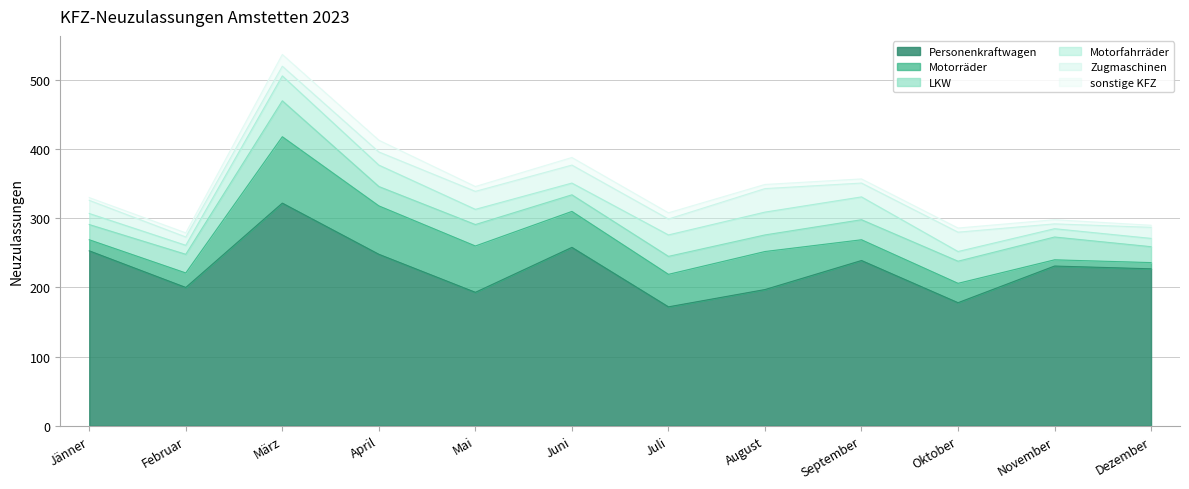

Reading left to right, list all the values displayed in this chart.

Personenkraftwagen: Jänner=253	Februar=200	März=322	April=248	Mai=193	Juni=258	Juli=172	August=197	September=239	Oktober=178	November=231	Dezember=227
Motorräder: Jänner=16	Februar=21	März=96	April=70	Mai=67	Juni=52	Juli=47	August=55	September=30	Oktober=28	November=9	Dezember=9
LKW: Jänner=22	Februar=27	März=52	April=28	Mai=31	Juni=24	Juli=26	August=24	September=29	Oktober=32	November=33	Dezember=23
Motorfahrräder: Jänner=16	Februar=13	März=36	April=31	Mai=22	Juni=17	Juli=31	August=33	September=33	Oktober=14	November=12	Dezember=12
Zugmaschinen: Jänner=19	Februar=12	März=14	April=19	Mai=26	Juni=26	Juli=23	August=34	September=20	Oktober=28	November=7	Dezember=16
sonstige KFZ: Jänner=4	Februar=6	März=17	April=17	Mai=7	Juni=11	Juli=9	August=6	September=6	Oktober=6	November=6	Dezember=3